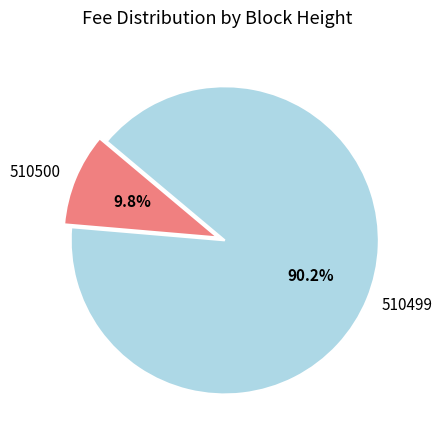

Count the number of slices in the pie.

2